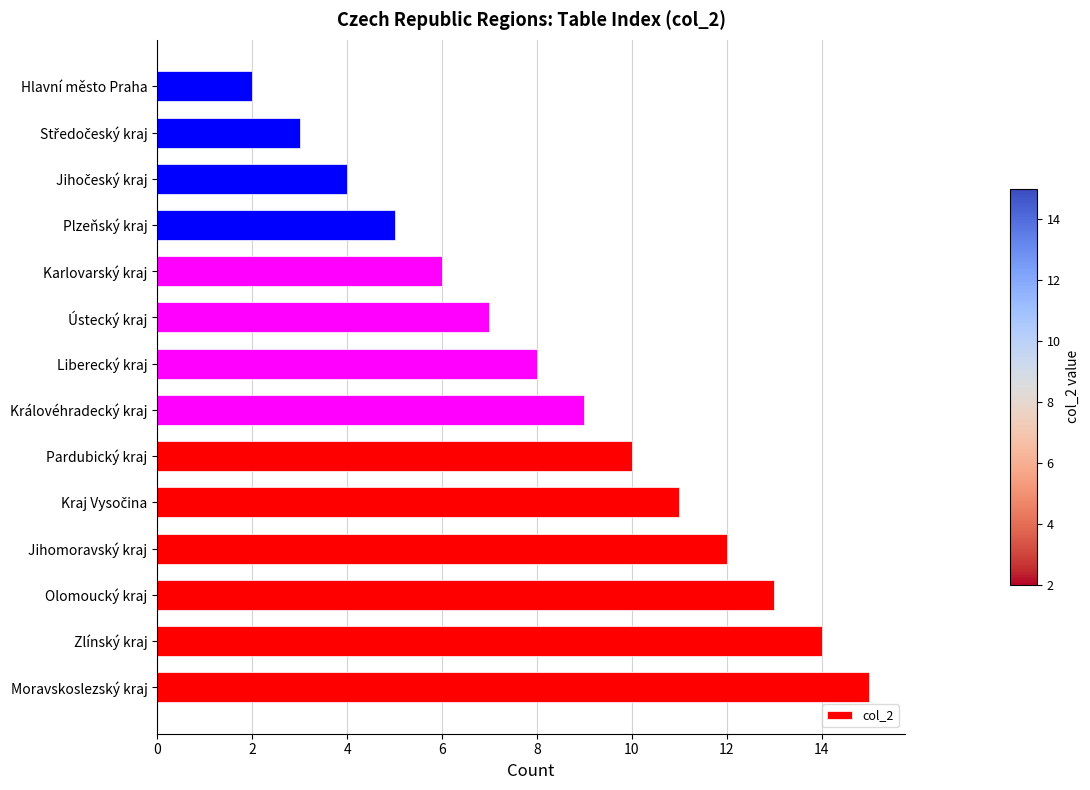

At which category does the chart reach its minimum across all series?

Hlavní město Praha